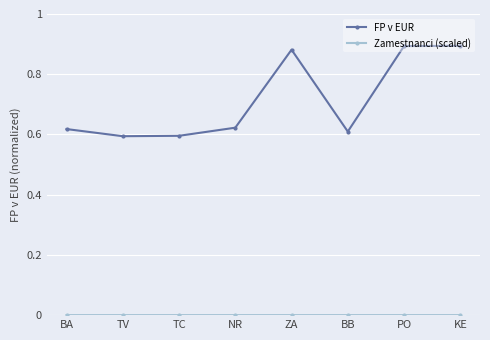

At how many categories does at least one series exceed 0?

8